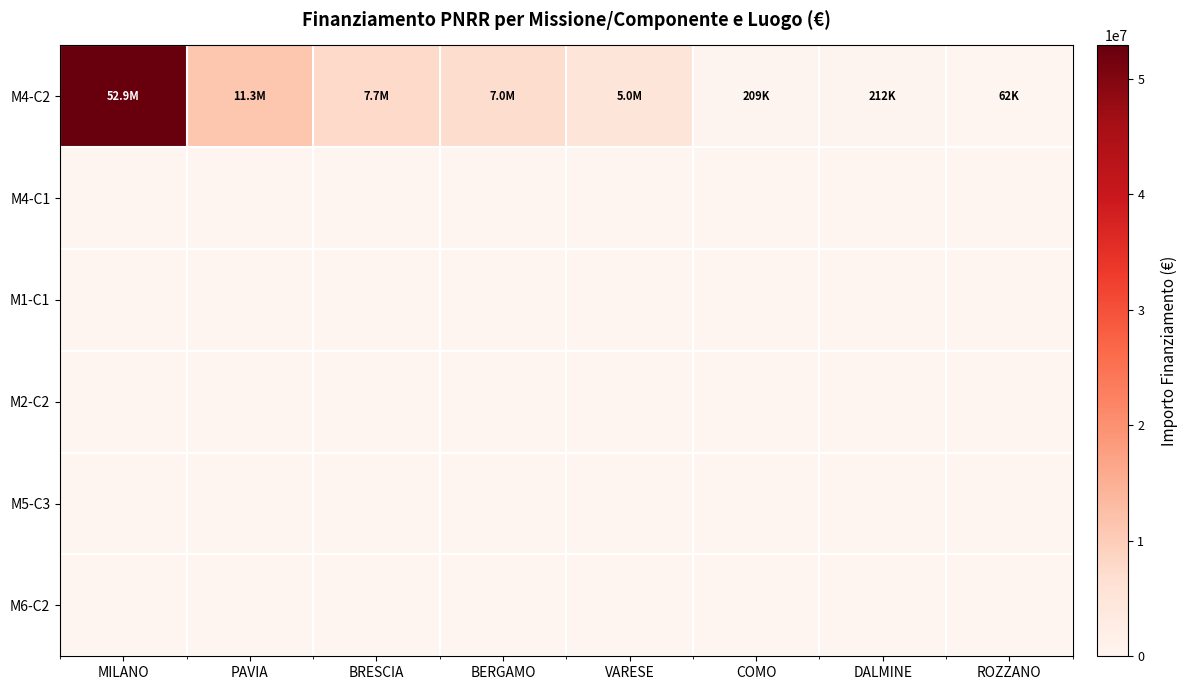

How many data points does each series have?

8